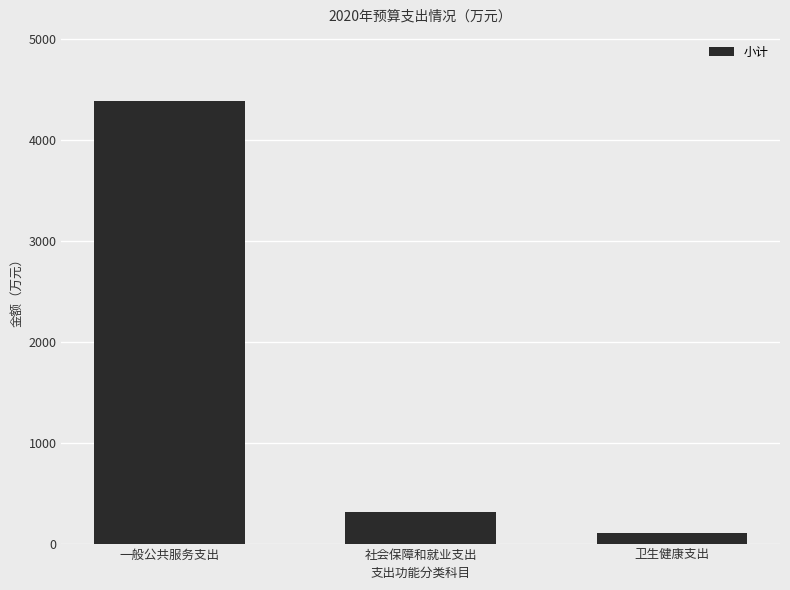

How many distinct data groups are displayed?

1